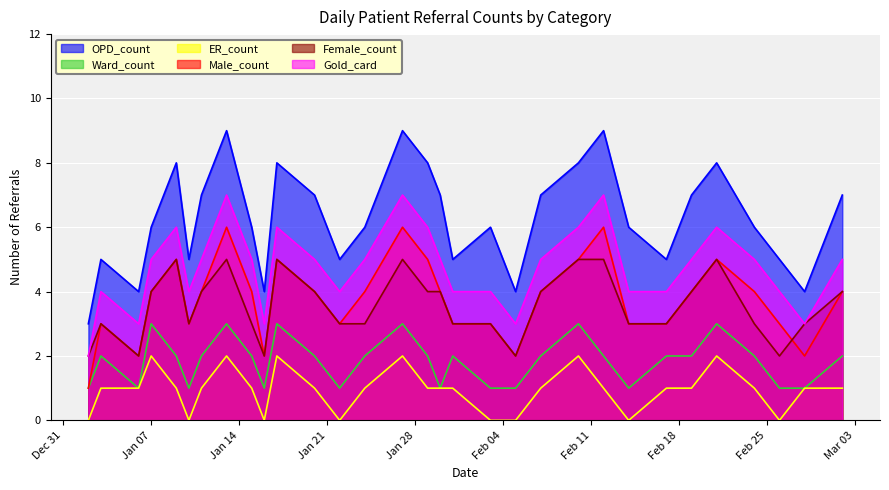

At how many categories does at least one series exceed 2?

31